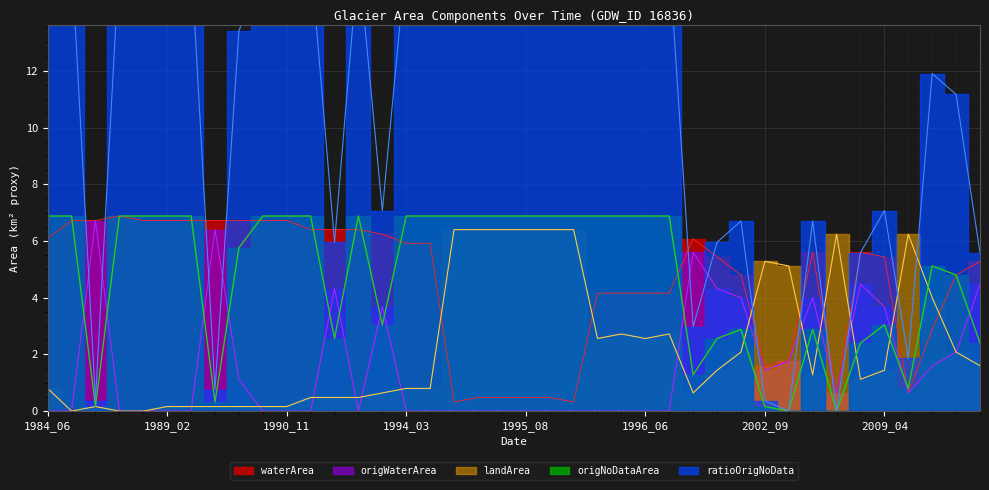

Which has a higher value, 1990_02 or 1996_06?

1990_02